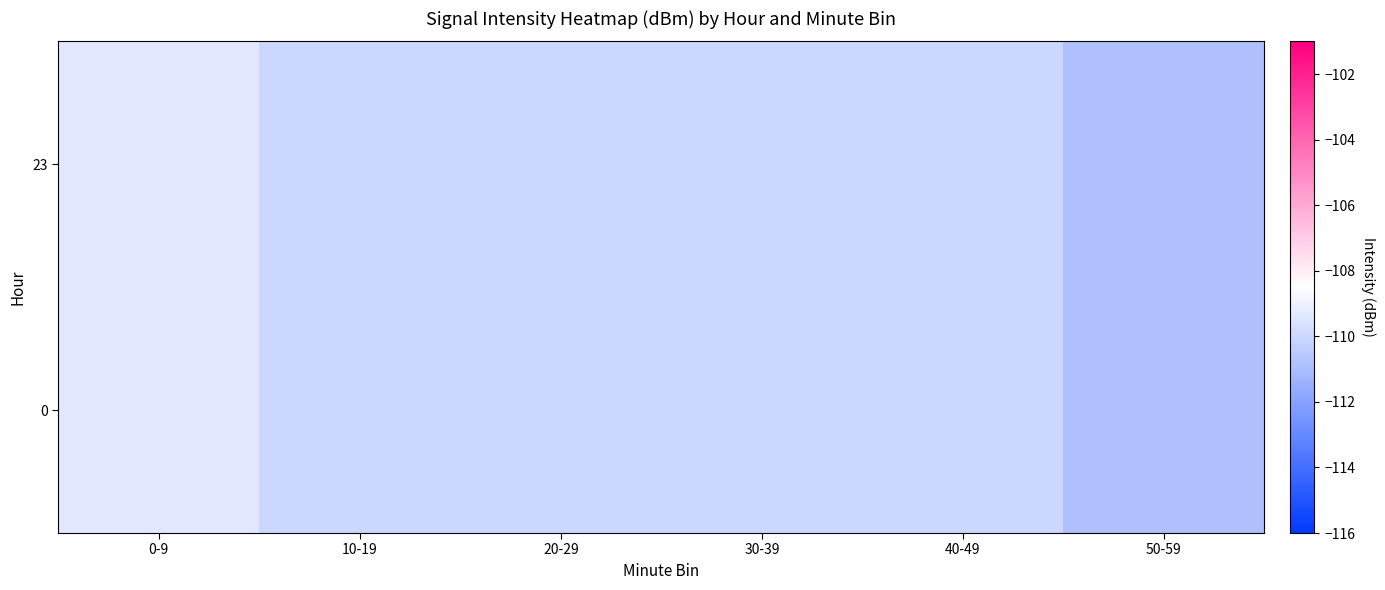

What is the smallest value displayed?

-110.9